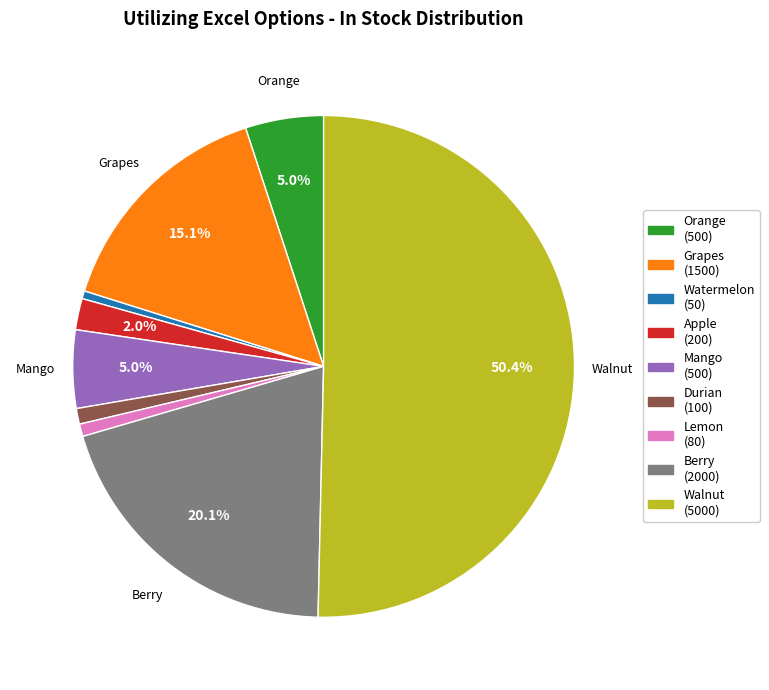

Count the number of slices in the pie.

9